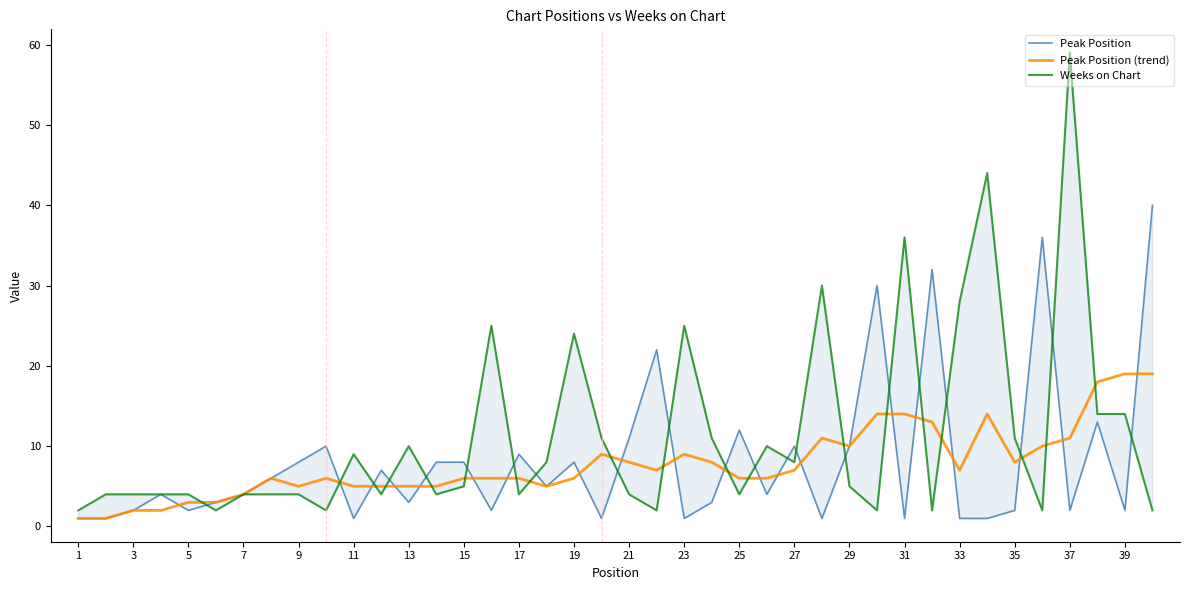

What is the difference between the second highest and second lowest values in the Peak Position (trend) series?

18